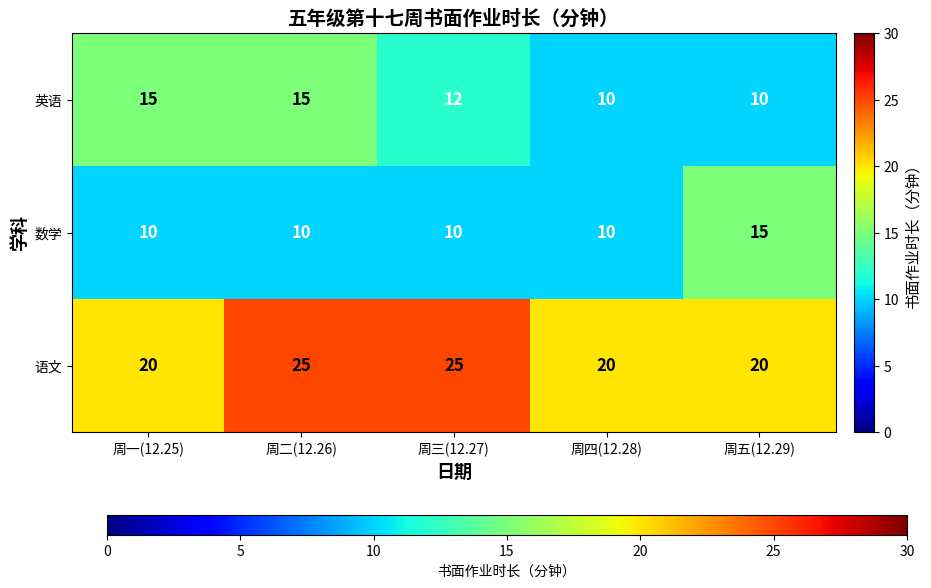

At how many categories does at least one series exceed 19?

5